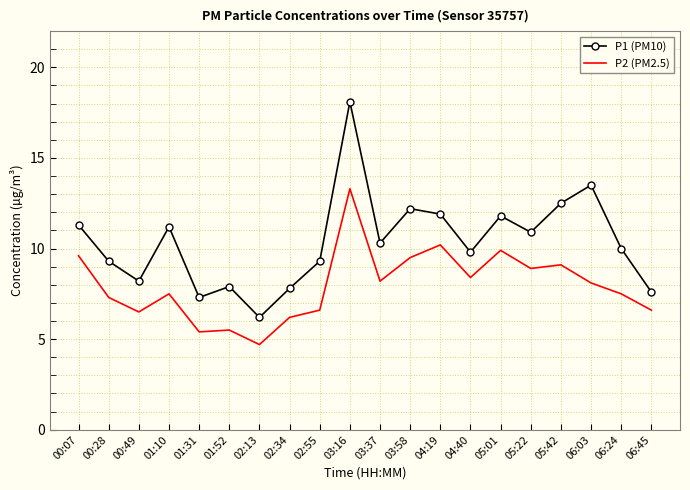

The value of P2 (PM2.5) at 02:55 is 4.4. True or false?

False